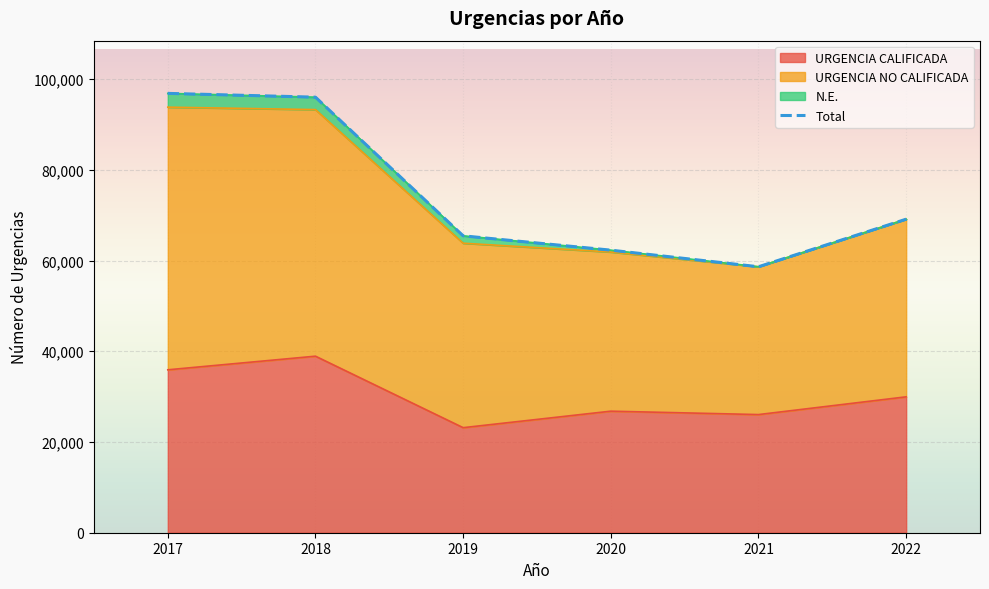

The value of URGENCIA CALIFICADA at 2022 is 39561. True or false?

False